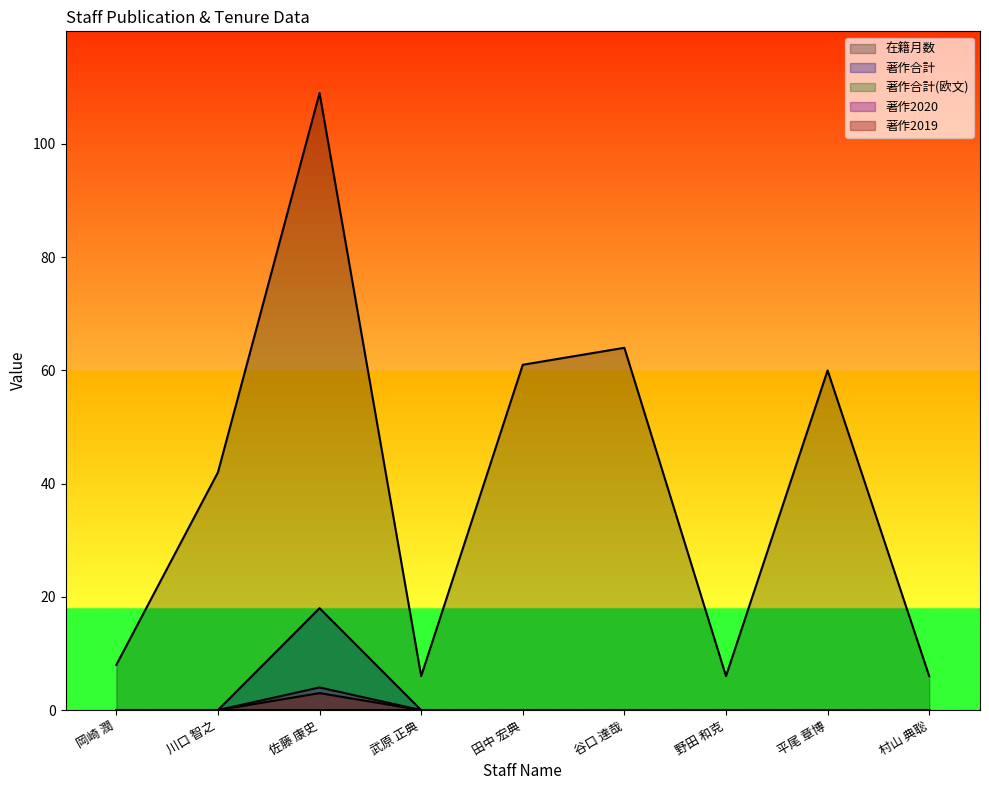

Where is the first local maximum for 著作2020?

佐藤 康史